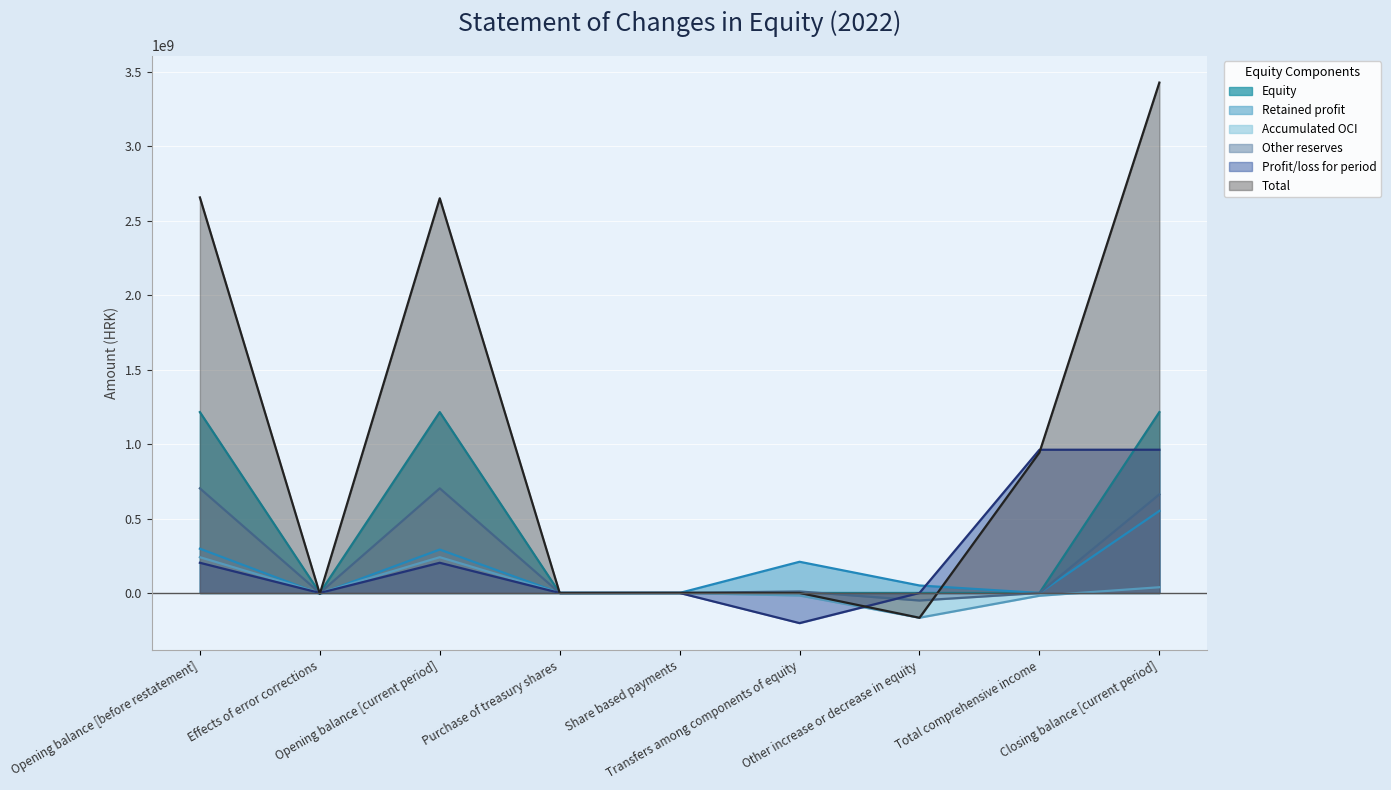

True or false: Accumulated OCI and Equity cross at least once.

False